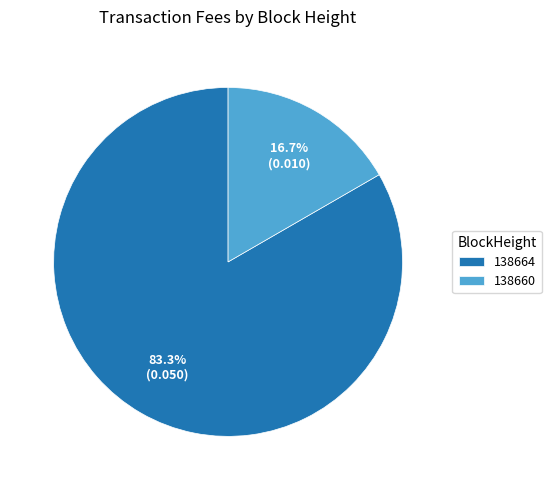

What is the smallest slice in the pie chart?

138660